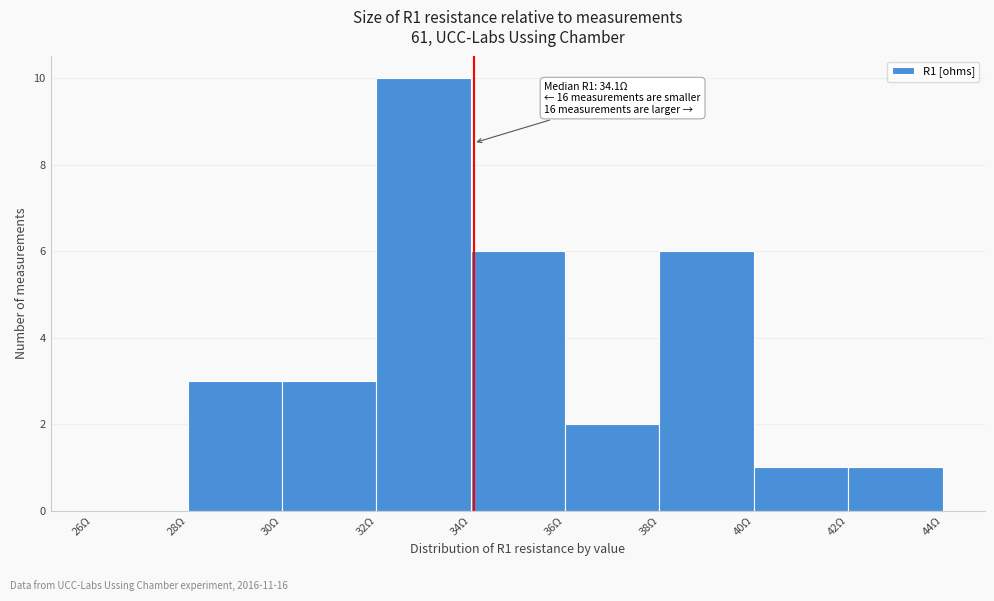

Which range on the x-axis has the tallest bar?

32 to 34